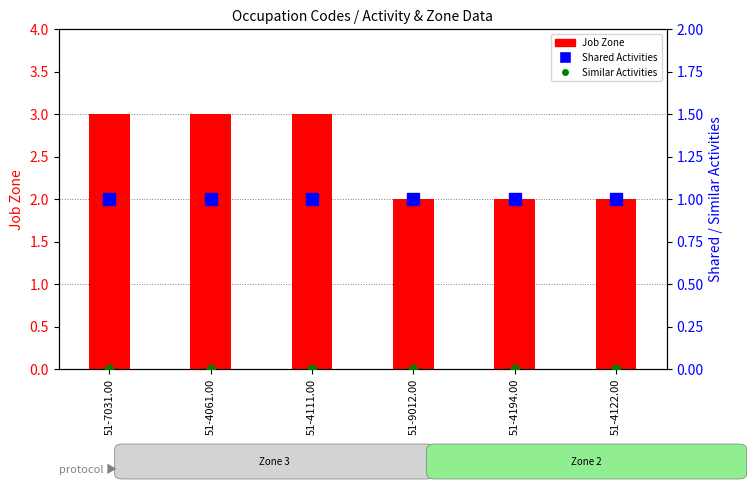

Reading right to left, list all the values displayed in this chart.

Job Zone: 51-4122.00=2	51-4194.00=2	51-9012.00=2	51-4111.00=3	51-4061.00=3	51-7031.00=3
Shared Activities: 51-4122.00=1	51-4194.00=1	51-9012.00=1	51-4111.00=1	51-4061.00=1	51-7031.00=1
Similar Activities: 51-4122.00=0	51-4194.00=0	51-9012.00=0	51-4111.00=0	51-4061.00=0	51-7031.00=0